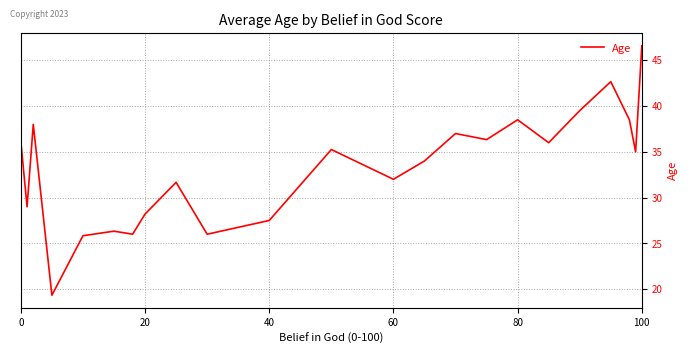

What is the smallest value displayed?

19.3